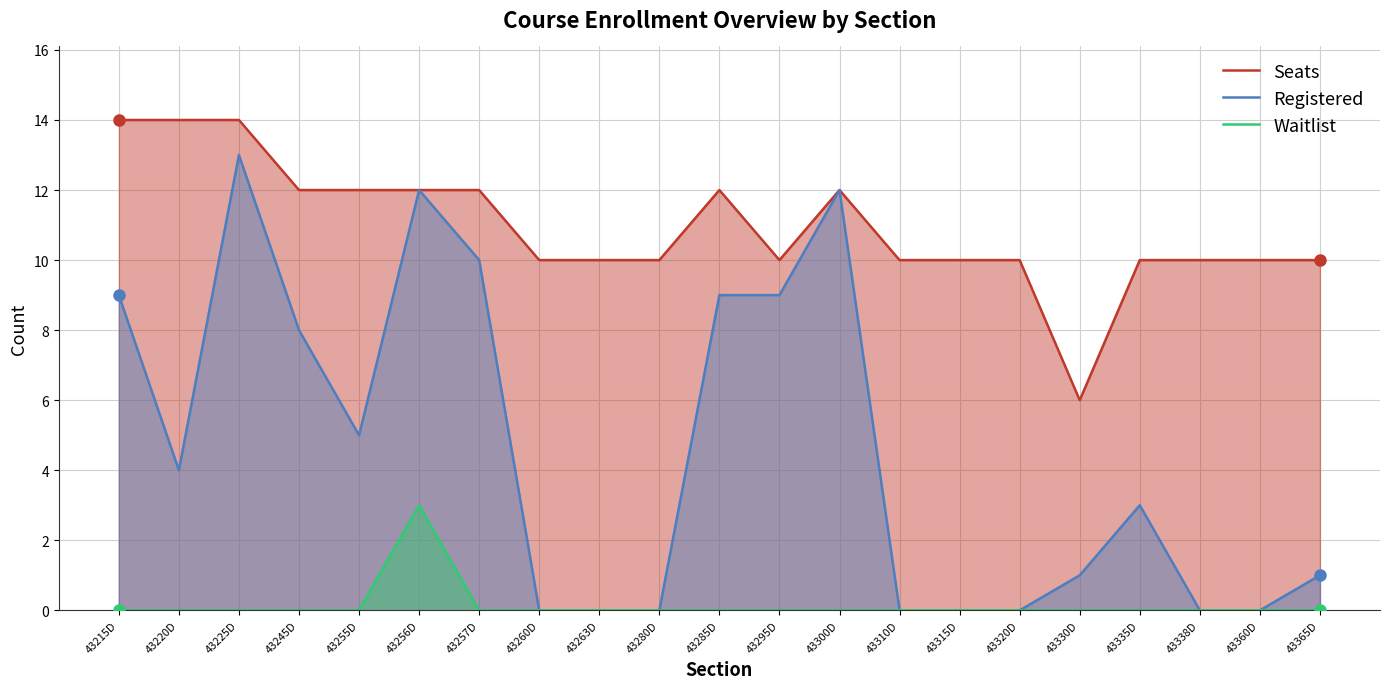

Reading left to right, what are all the values shown in this chart?

Seats: 43215D=14	43220D=14	43225D=14	43245D=12	43255D=12	43256D=12	43257D=12	43260D=10	43263D=10	43280D=10	43285D=12	43295D=10	43300D=12	43310D=10	43315D=10	43320D=10	43330D=6	43335D=10	43338D=10	43360D=10	43365D=10
Registered: 43215D=9	43220D=4	43225D=13	43245D=8	43255D=5	43256D=12	43257D=10	43260D=0	43263D=0	43280D=0	43285D=9	43295D=9	43300D=12	43310D=0	43315D=0	43320D=0	43330D=1	43335D=3	43338D=0	43360D=0	43365D=1
Waitlist: 43215D=0	43220D=0	43225D=0	43245D=0	43255D=0	43256D=3	43257D=0	43260D=0	43263D=0	43280D=0	43285D=0	43295D=0	43300D=0	43310D=0	43315D=0	43320D=0	43330D=0	43335D=0	43338D=0	43360D=0	43365D=0